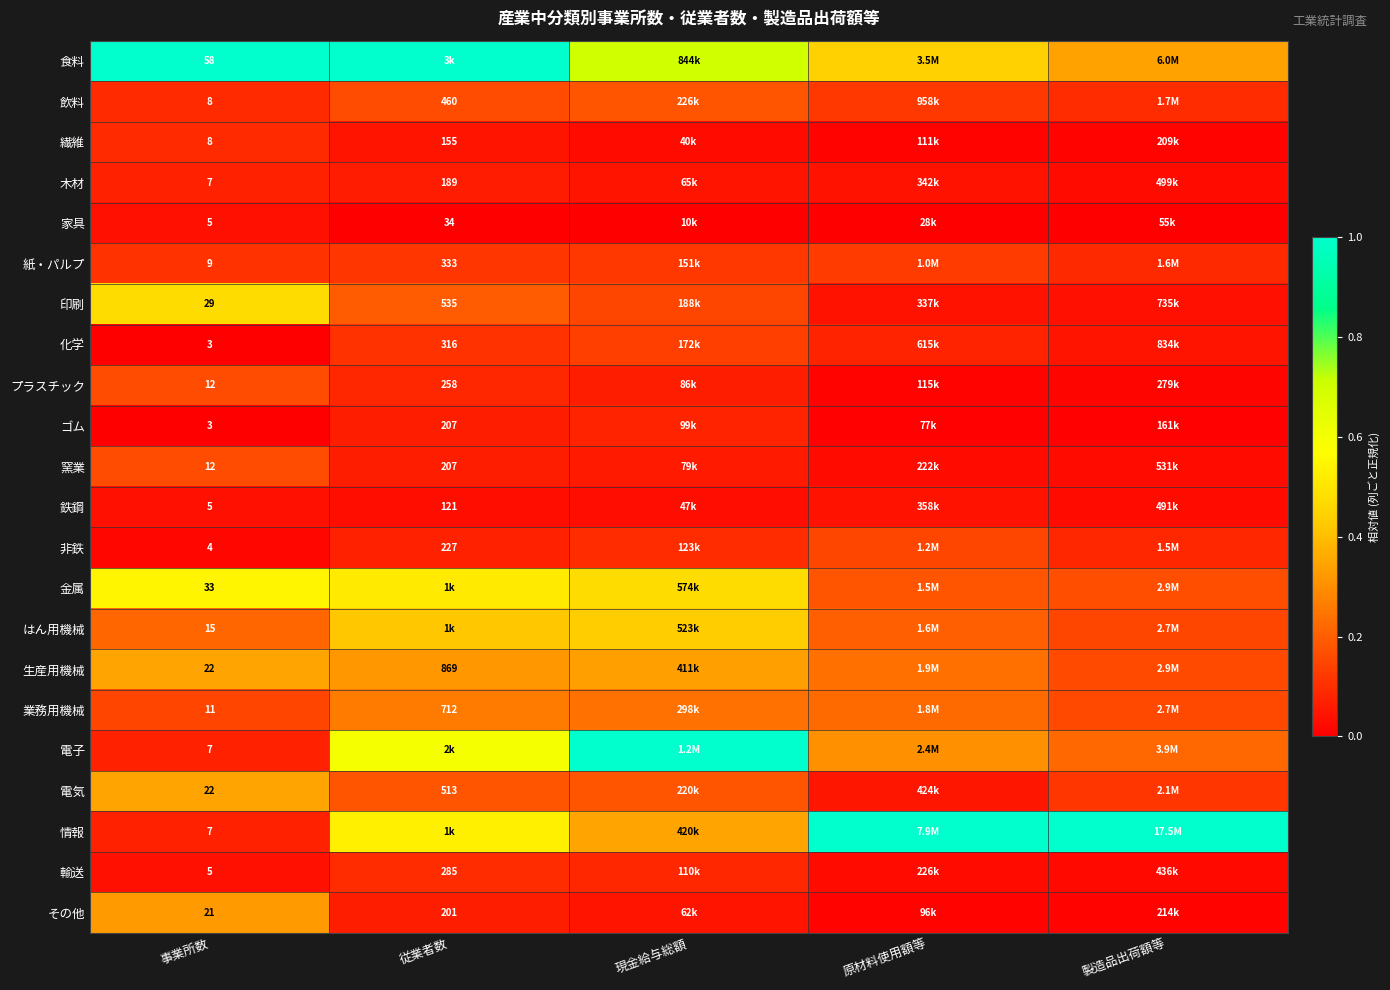

The ゴム series shows 0.0 at 事業所数. True or false?

True